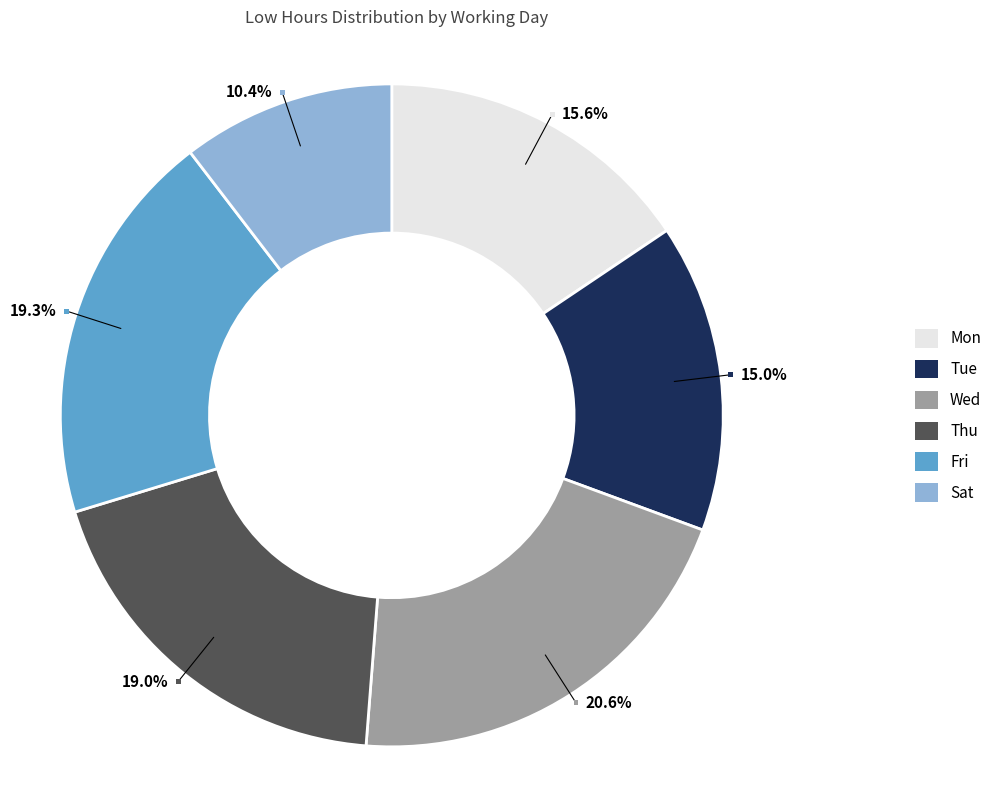

Does any single category account for the majority?

No